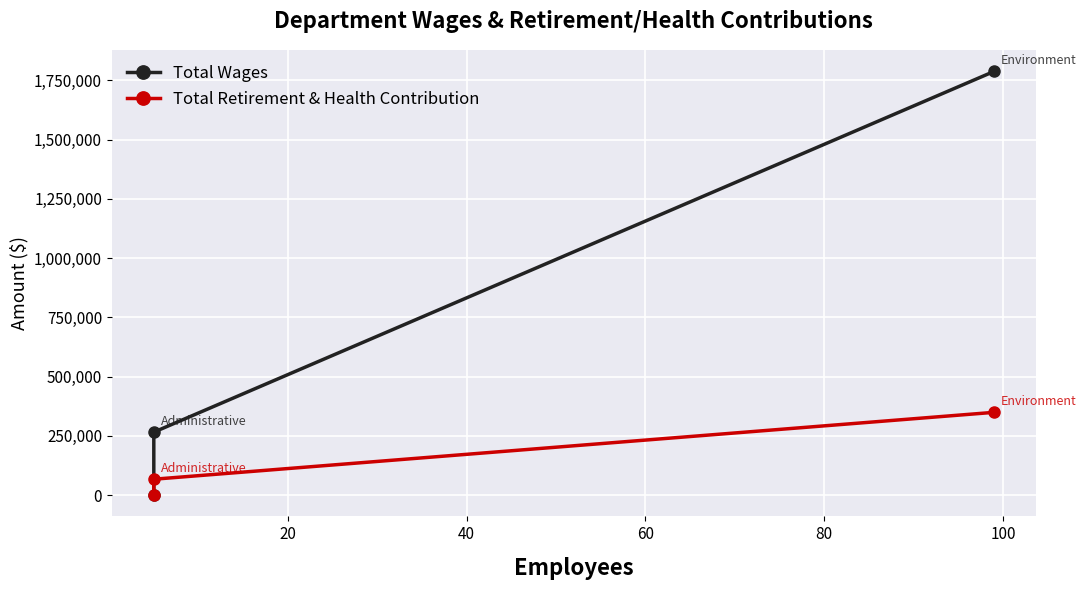

Rank the series by their maximum value, from lowest to highest.

Total Retirement & Health Contribution, Total Wages